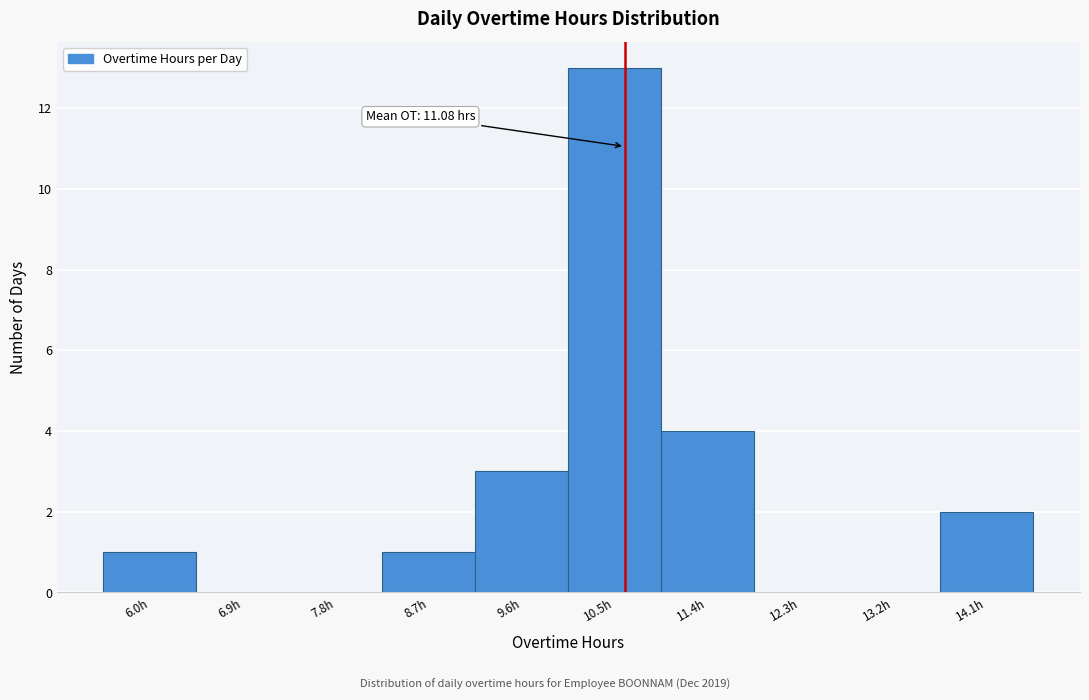

Reading right to left, list all the values displayed in this chart.

14.1h=2	13.2h=0	12.3h=0	11.4h=4	10.5h=13	9.6h=3	8.7h=1	7.8h=0	6.9h=0	6.0h=1